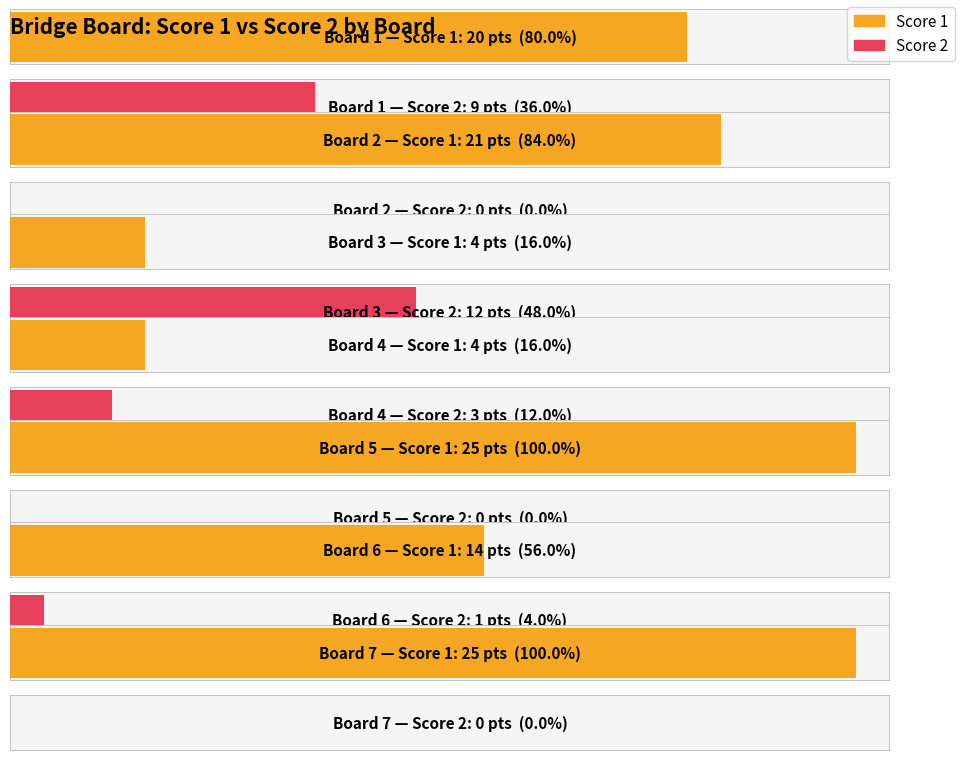

Reading left to right, what are all the values shown in this chart?

Score 1: Board 1=20	Board 2=21	Board 3=4	Board 4=4	Board 5=25	Board 6=14	Board 7=25
Score 2: Board 1=9	Board 2=0	Board 3=12	Board 4=3	Board 5=0	Board 6=1	Board 7=0